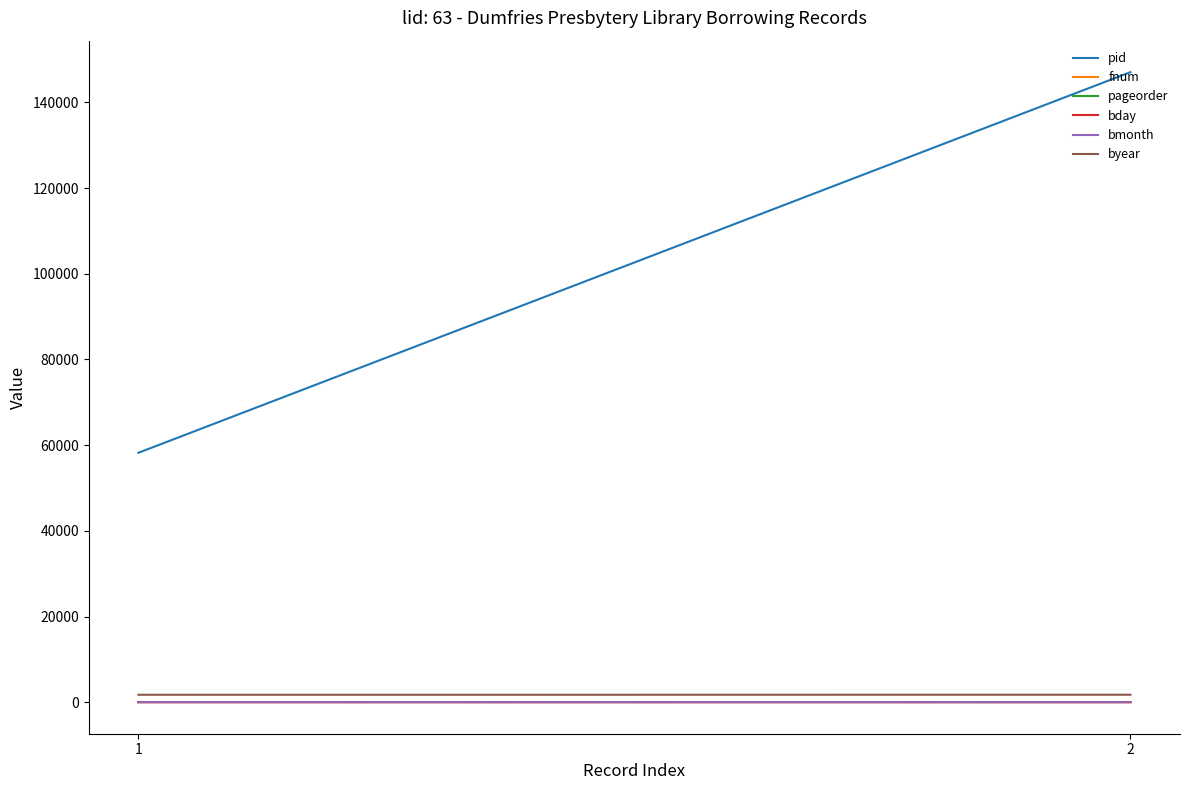

At which category does the chart reach its peak across all series?

2